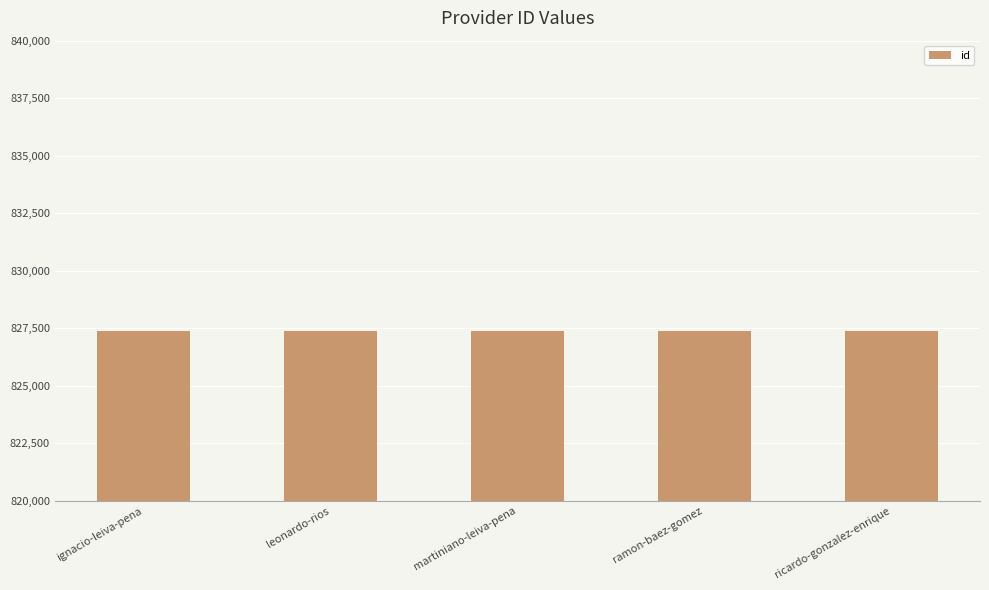

What is the maximum value shown in the chart?

827385